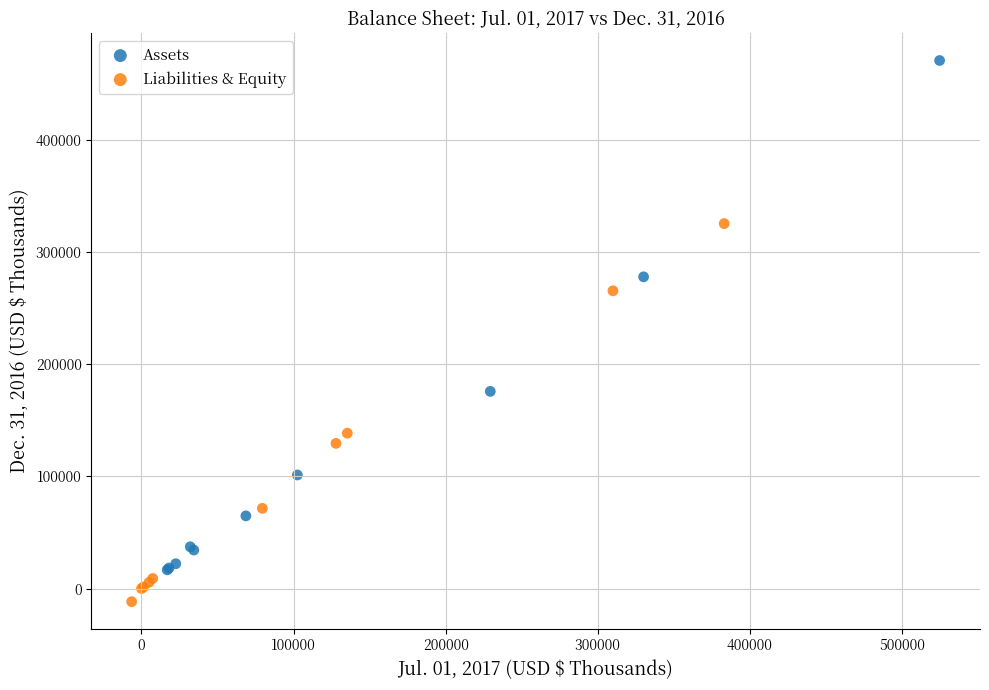

Which series has the widest spread of Y values?

Assets